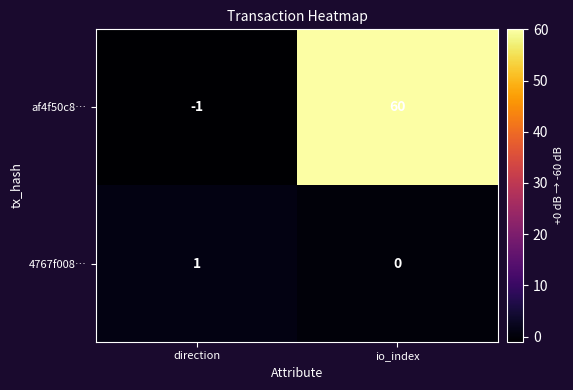

List the series in order of their overall mean, lowest first.

4767f008…, af4f50c8…